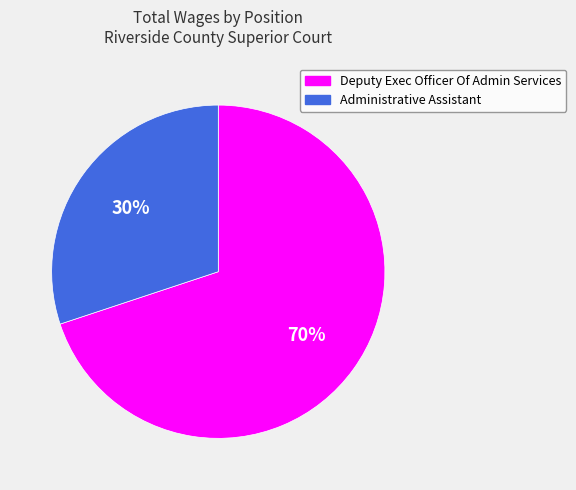

Count the number of slices in the pie.

2